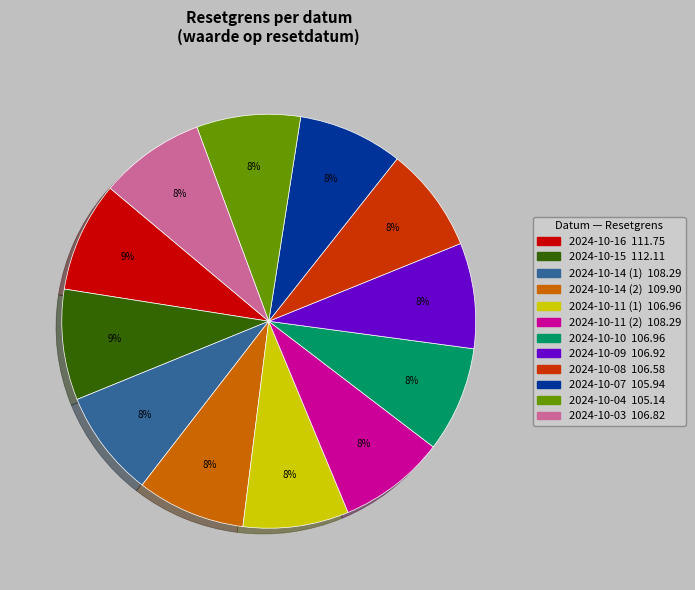

Does 2024-10-04 represent more than half of the total?

No